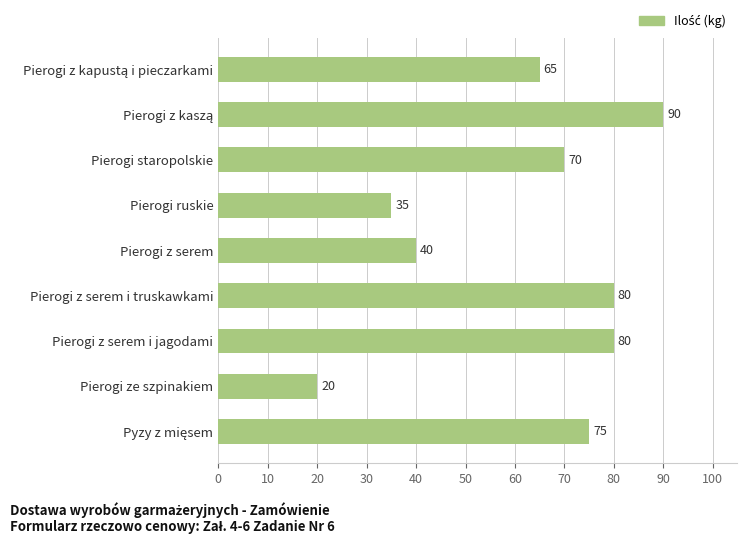

True or false: the data shows 15 at Pierogi staropolskie.

False